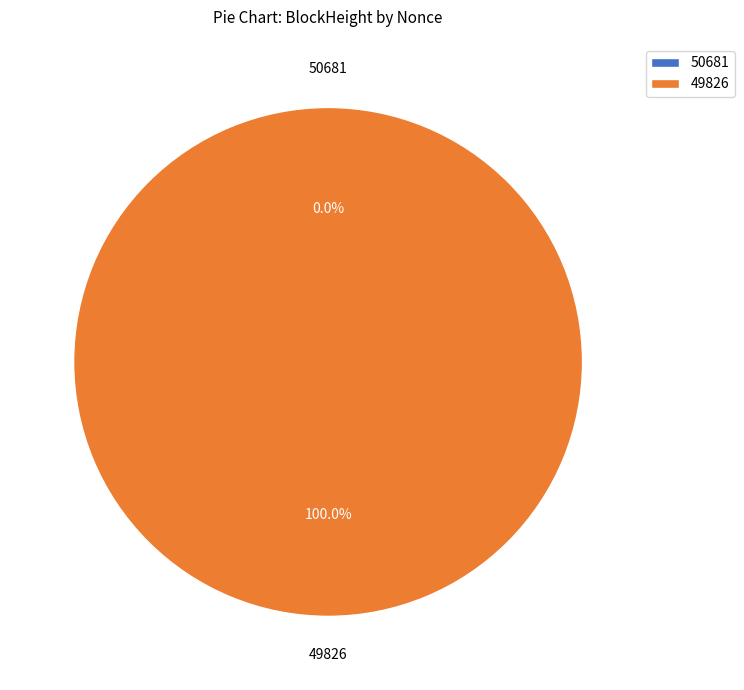

To the nearest percent, what percentage of the pie is 49826?

100%